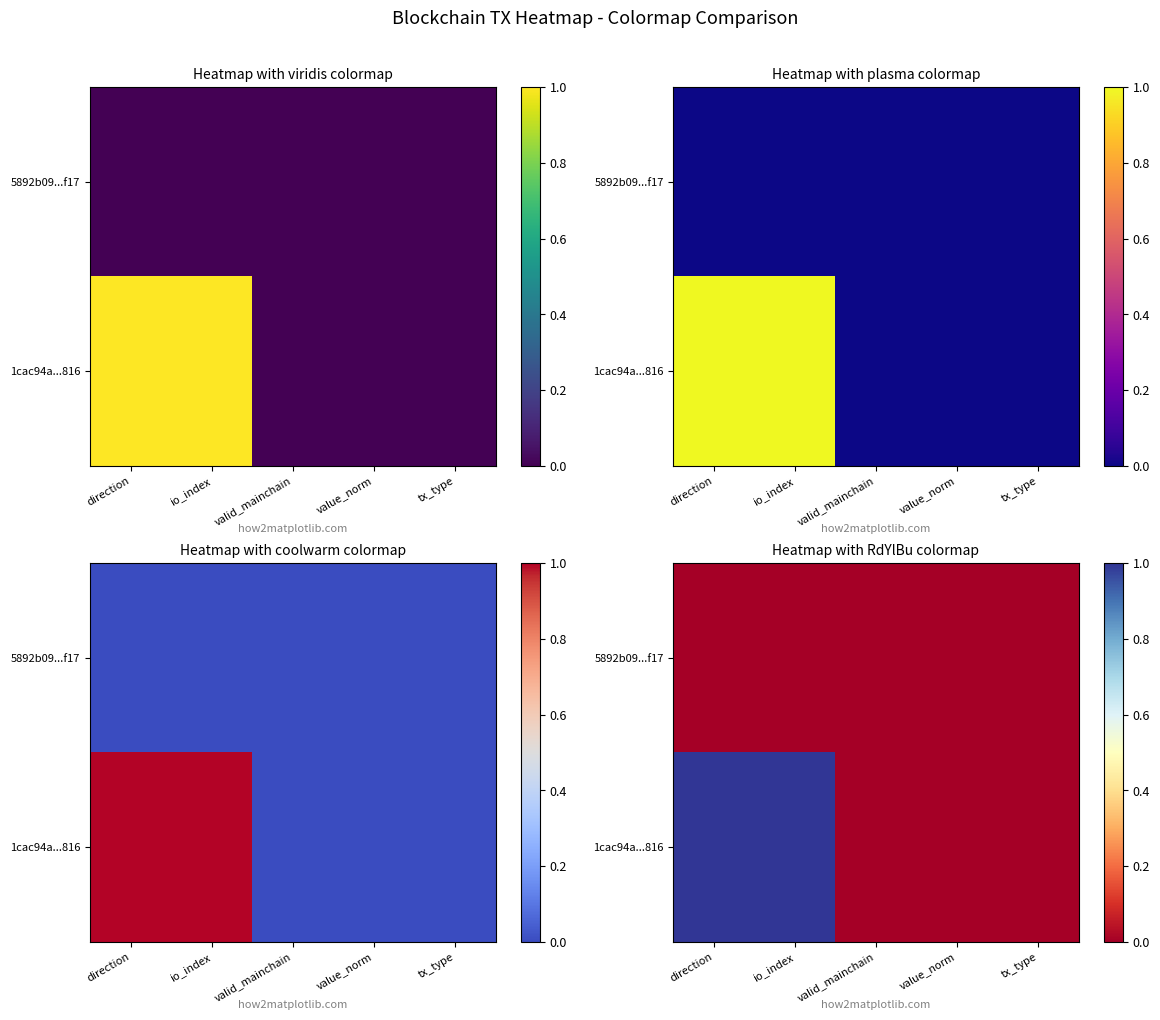

How many series are shown in this chart?

2